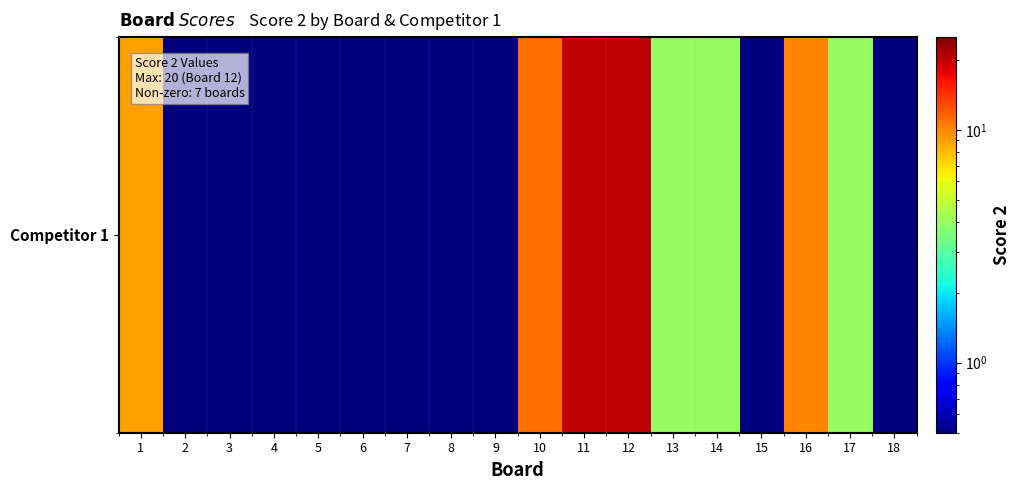

Which label corresponds to the smallest value in the chart?

2